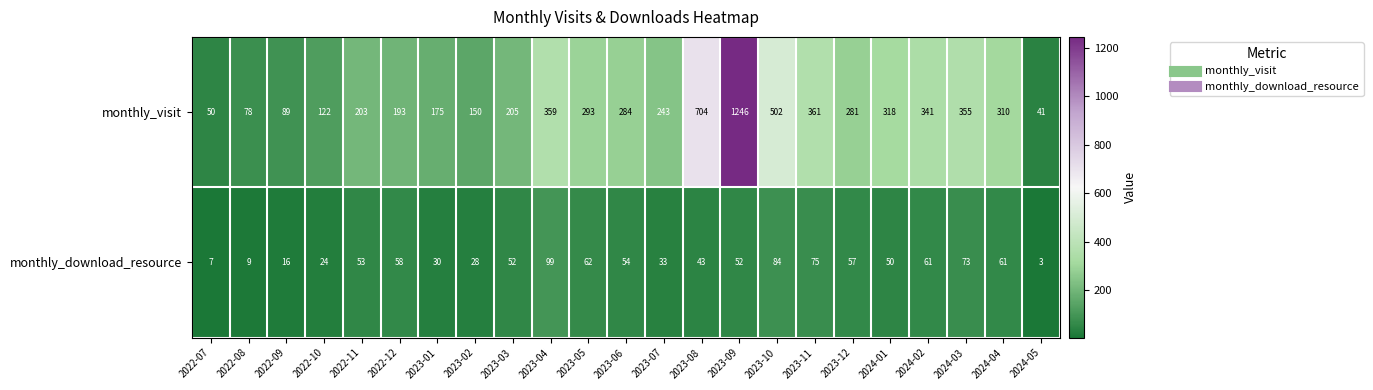

At which category is the sum across all series the highest?

2023-09